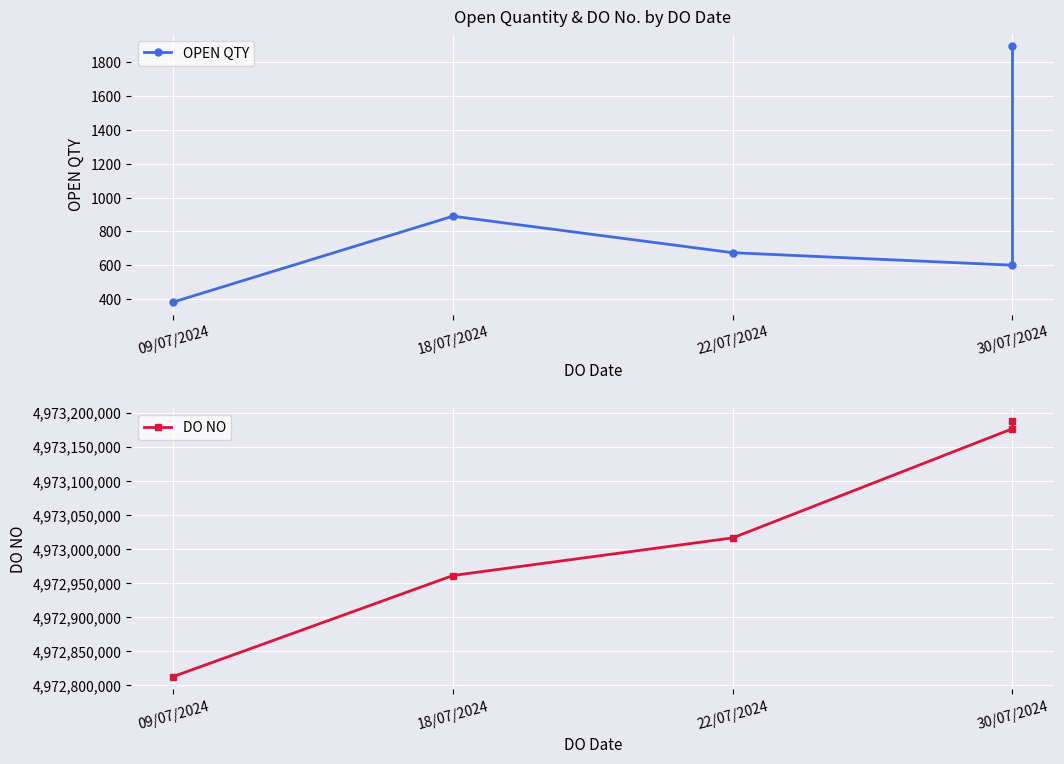

True or false: OPEN QTY and DO NO intersect in this chart.

False